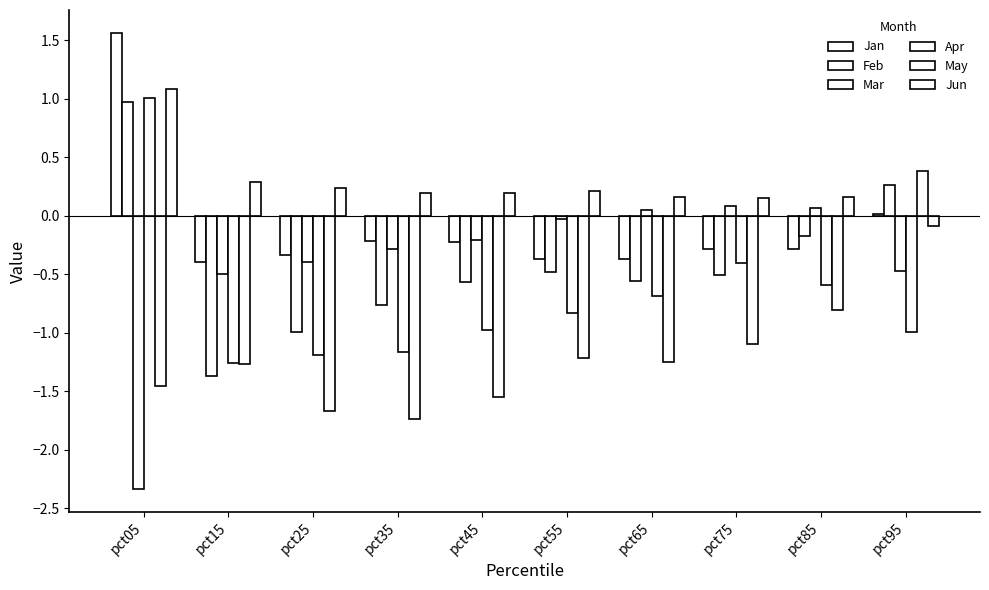

What is the average value of the Jun series?

0.3